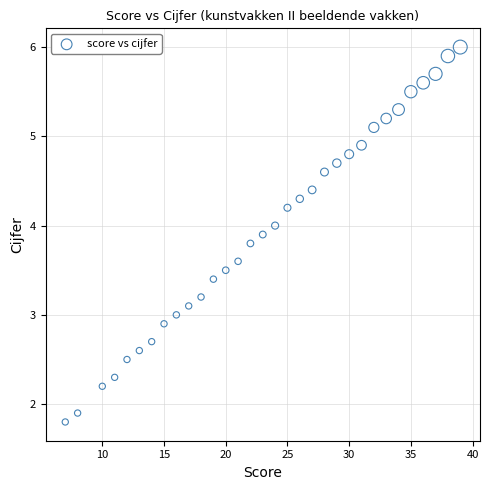

What is the range of Y values (max minus min)?

4.2